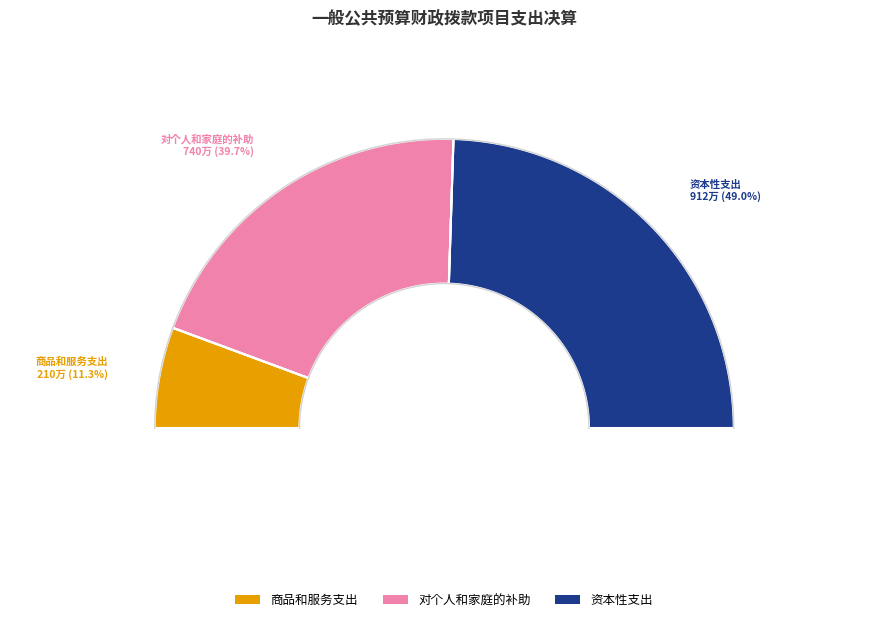

What percentage is NOT represented by 资本性支出?

51.0%